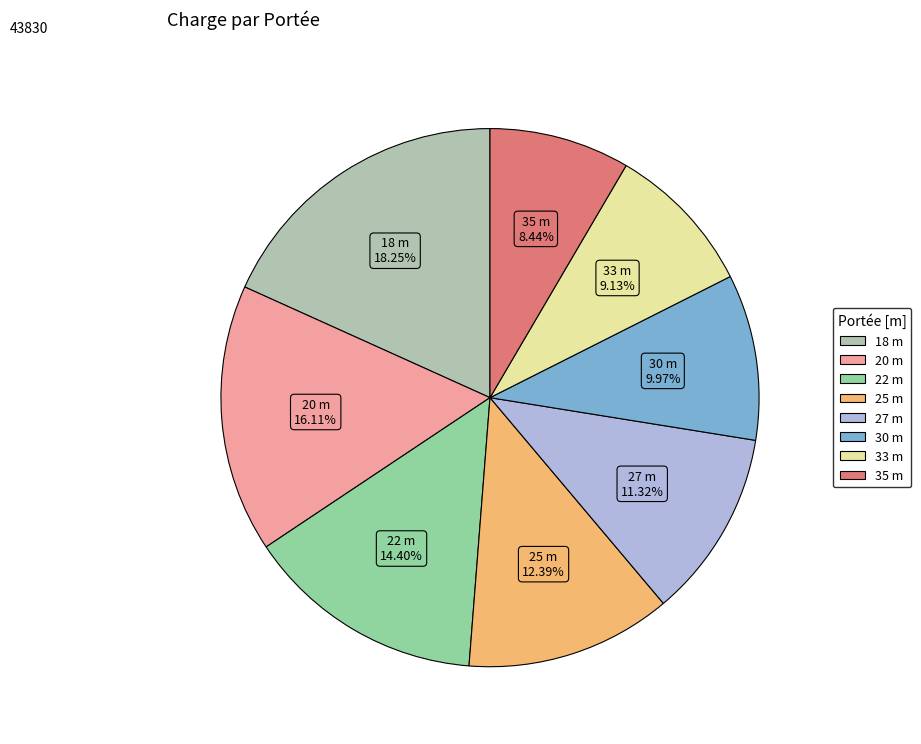

What is the ratio of the value at 30 to the value at 35?

1.2